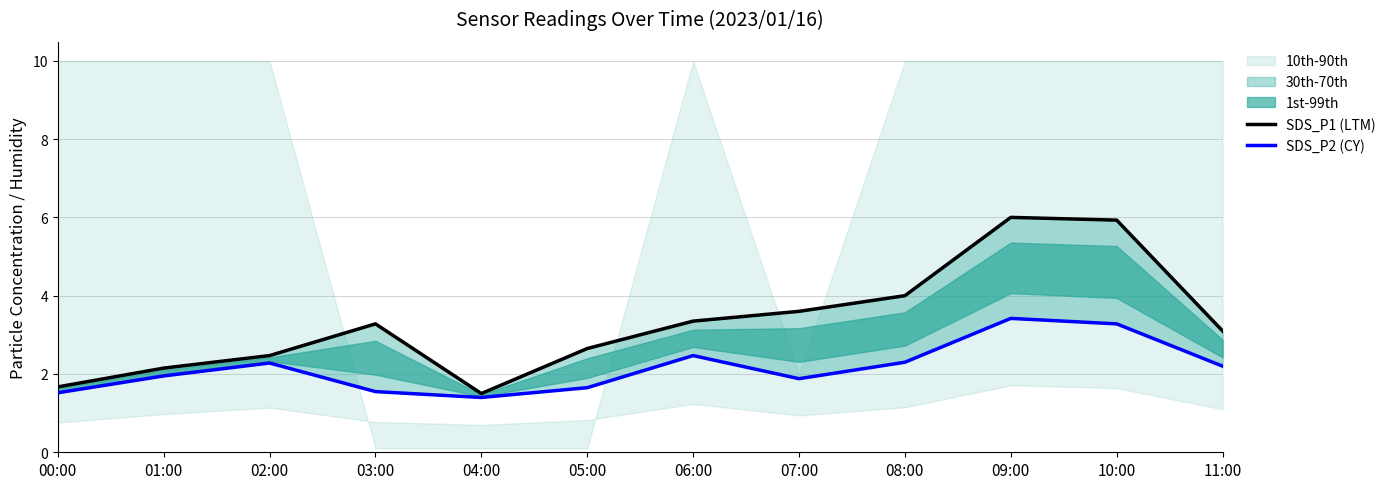

What is the total value across all series at 05:00?

4.3